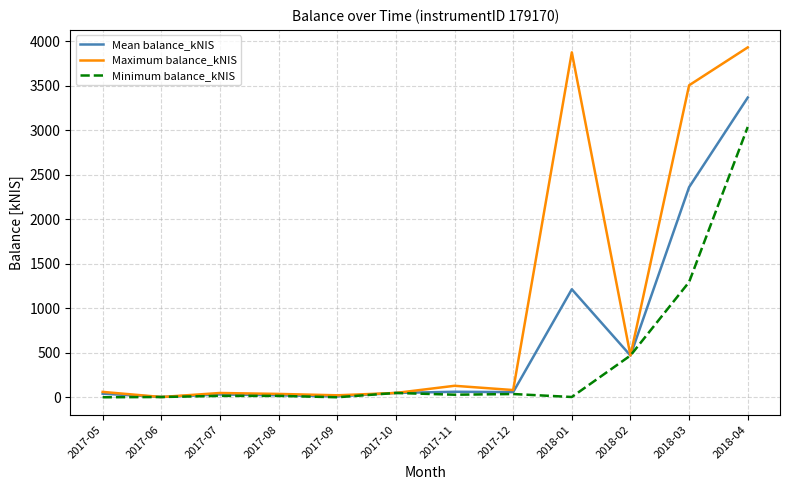

Which series has the widest spread of values?

Maximum balance_kNIS